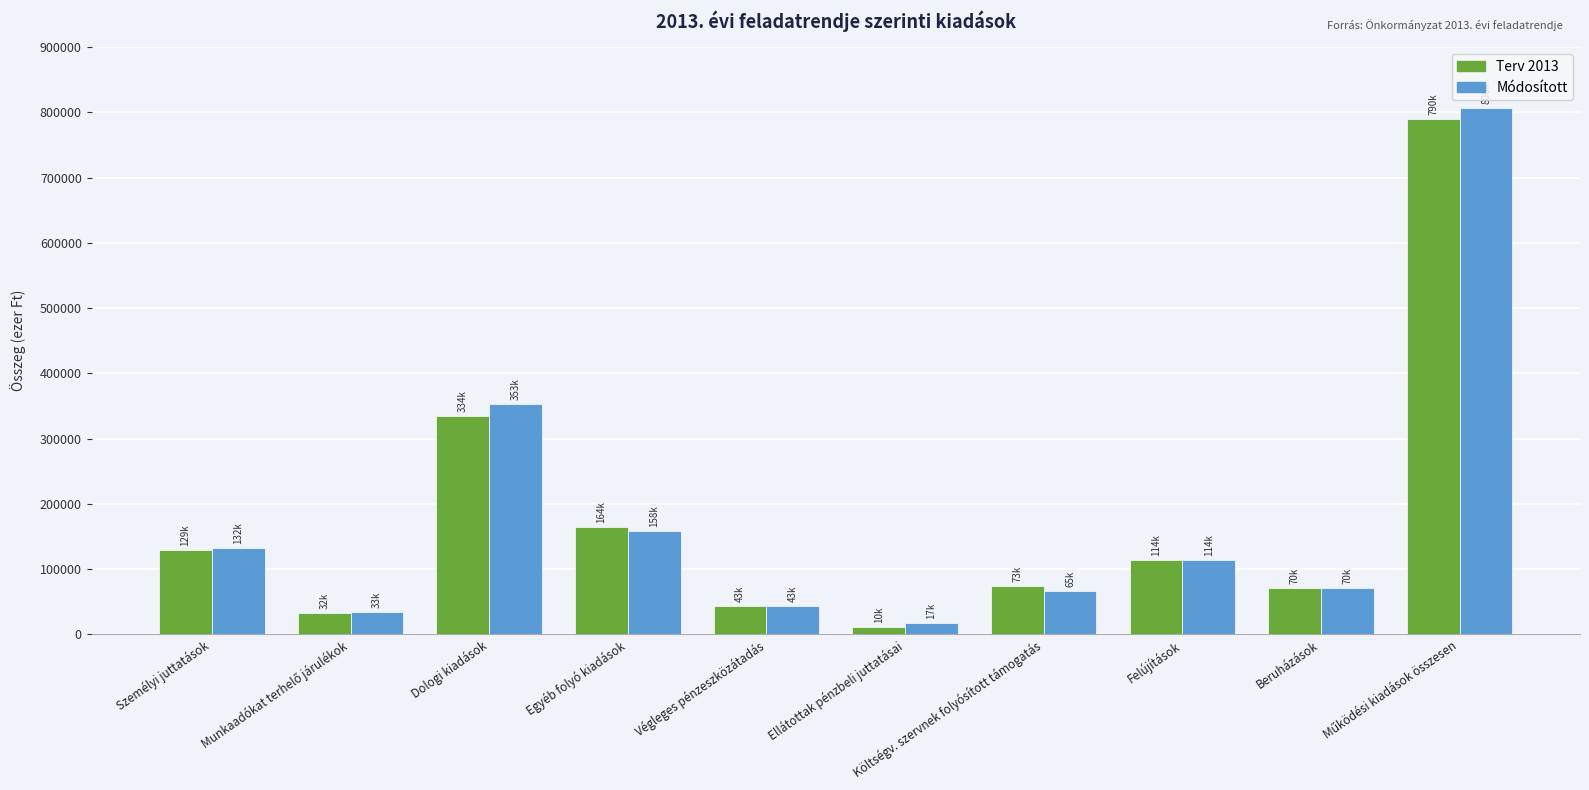

Rank the series by their maximum value, from highest to lowest.

Módosított, Terv 2013